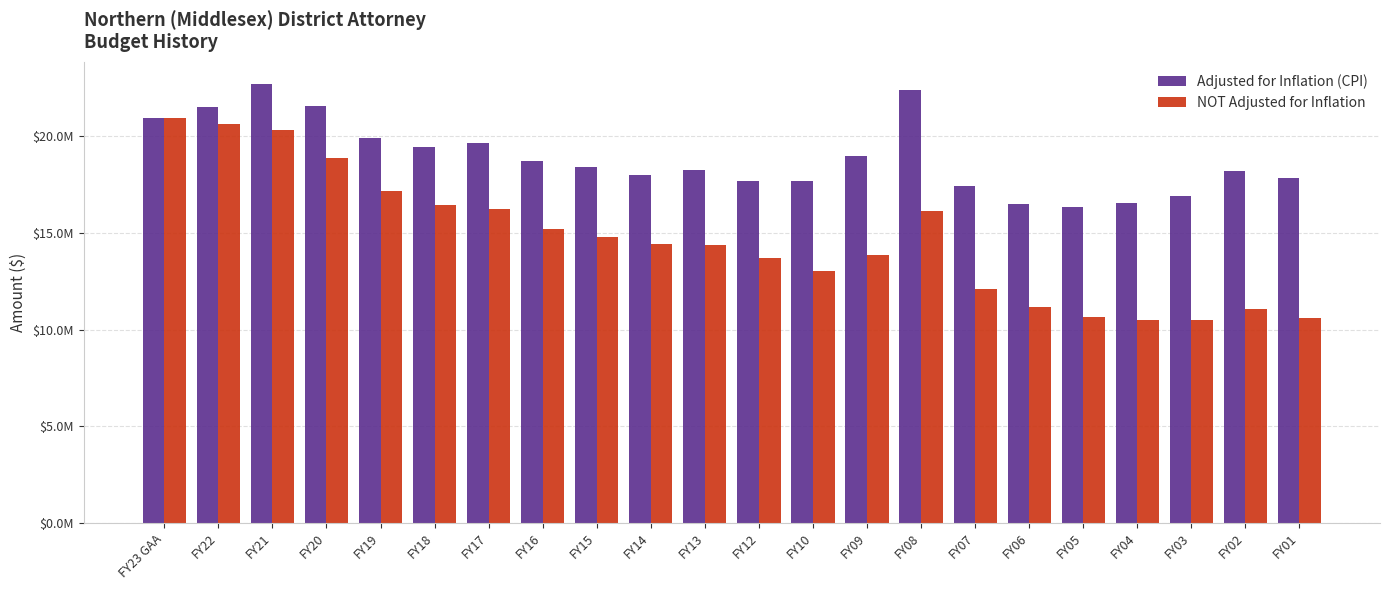

What is the total value across all series at FY01?

28459906